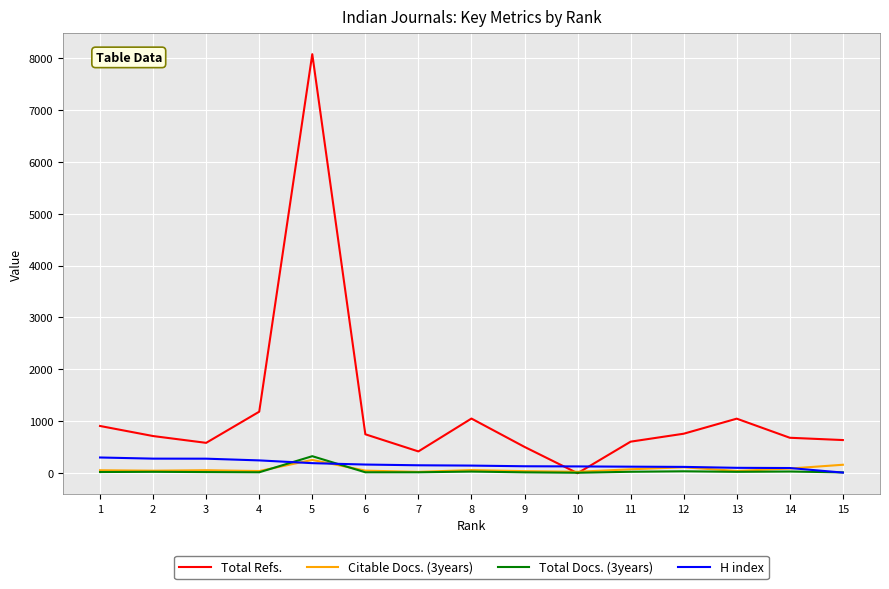

What are all the series names shown in the legend?

Total Refs., Citable Docs. (3years), Total Docs. (3years), H index